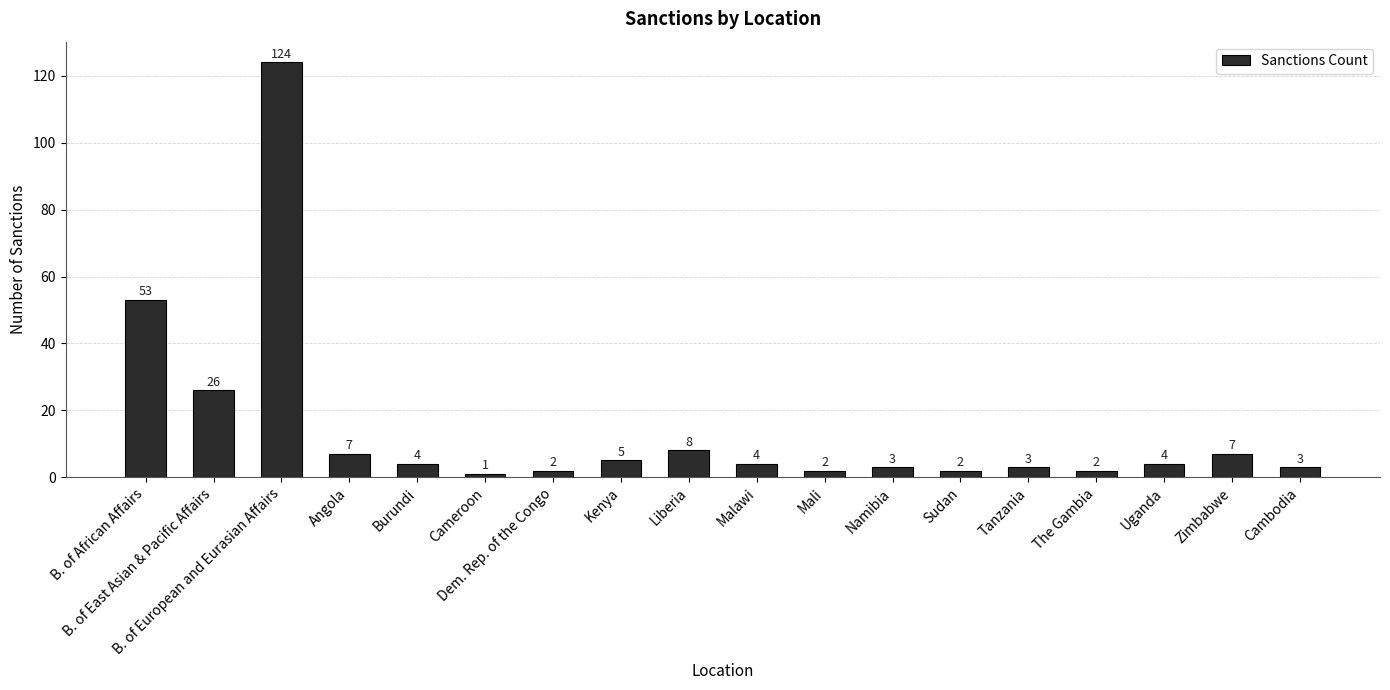

What is the label of the 12th bar from the left?

Namibia